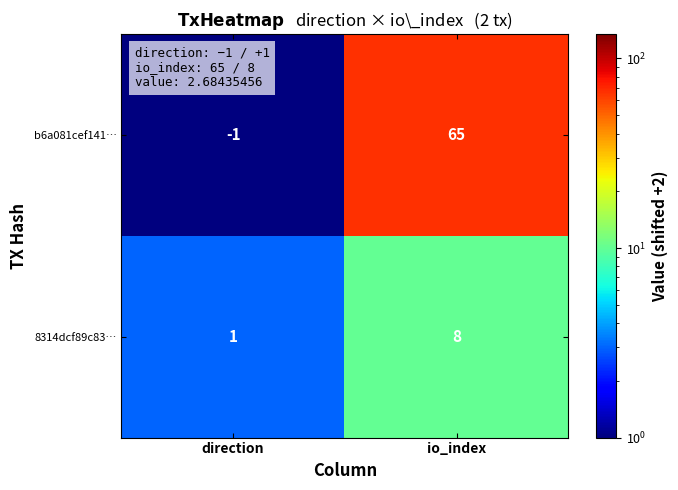

Which series has the largest range (max minus min)?

b6a081cef141…